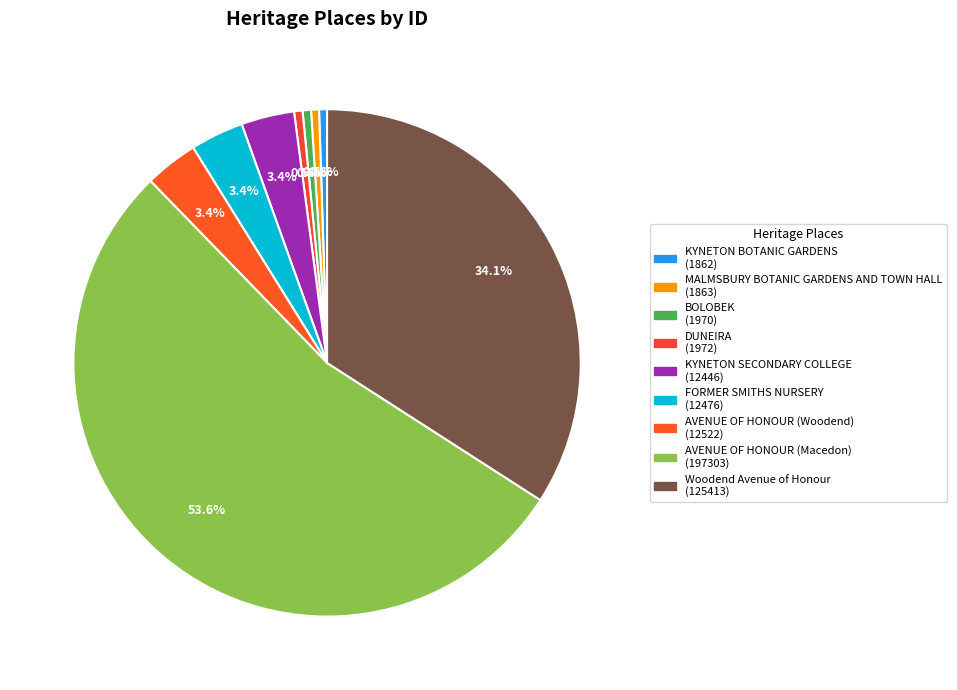

Which slice is the largest?

AVENUE OF HONOUR (Macedon)